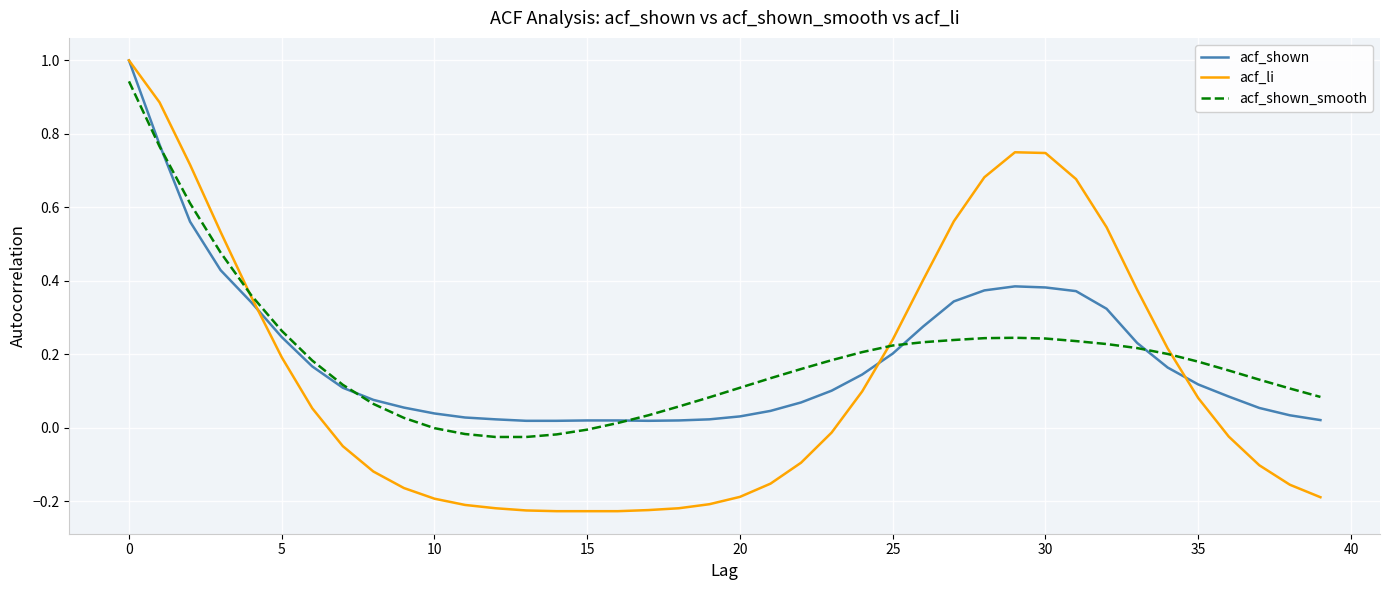

Which series has the widest spread of values?

acf_li